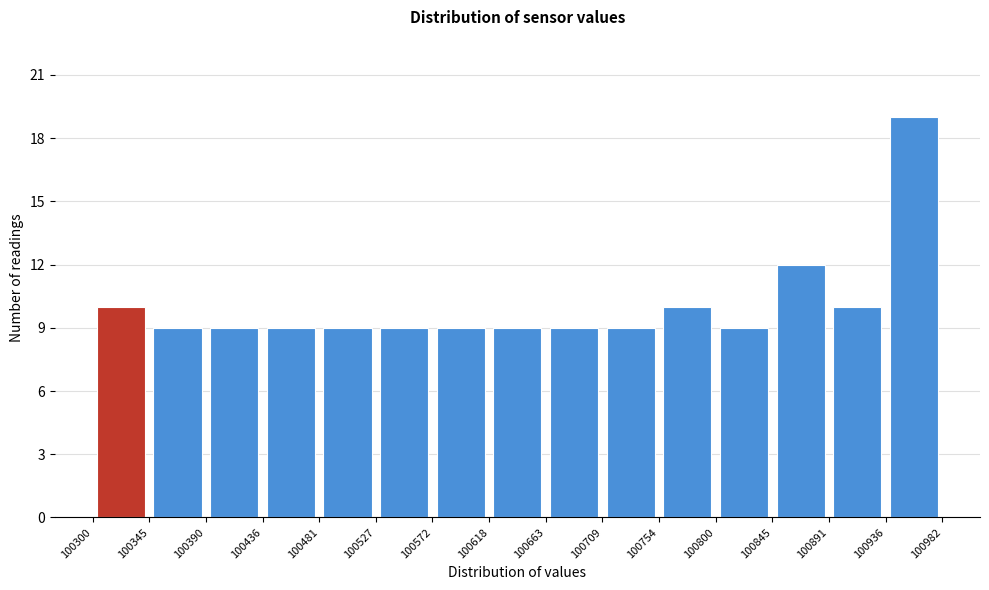

Reading left to right, list every bar in this chart as the range it spans on the x-axis followed by its height. The values are not printed on the chart, so give them approximately, as read against the axis.

100300 to 100345: 10
100345 to 100390: 9
100390 to 100436: 9
100436 to 100481: 9
100481 to 100527: 9
100527 to 100572: 9
100572 to 100618: 9
100618 to 100663: 9
100663 to 100709: 9
100709 to 100754: 9
100754 to 100800: 10
100800 to 100845: 9
100845 to 100891: 12
100891 to 100936: 10
100936 to 100982: 19